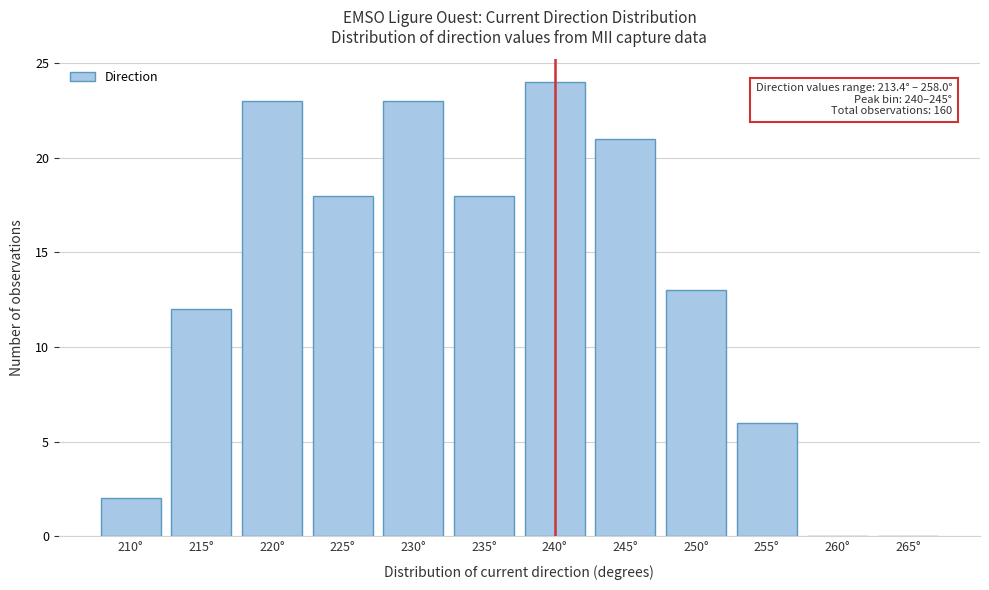

Reading left to right, list all the values displayed in this chart.

210°=2	215°=12	220°=23	225°=18	230°=23	235°=18	240°=24	245°=21	250°=13	255°=6	260°=0	265°=0